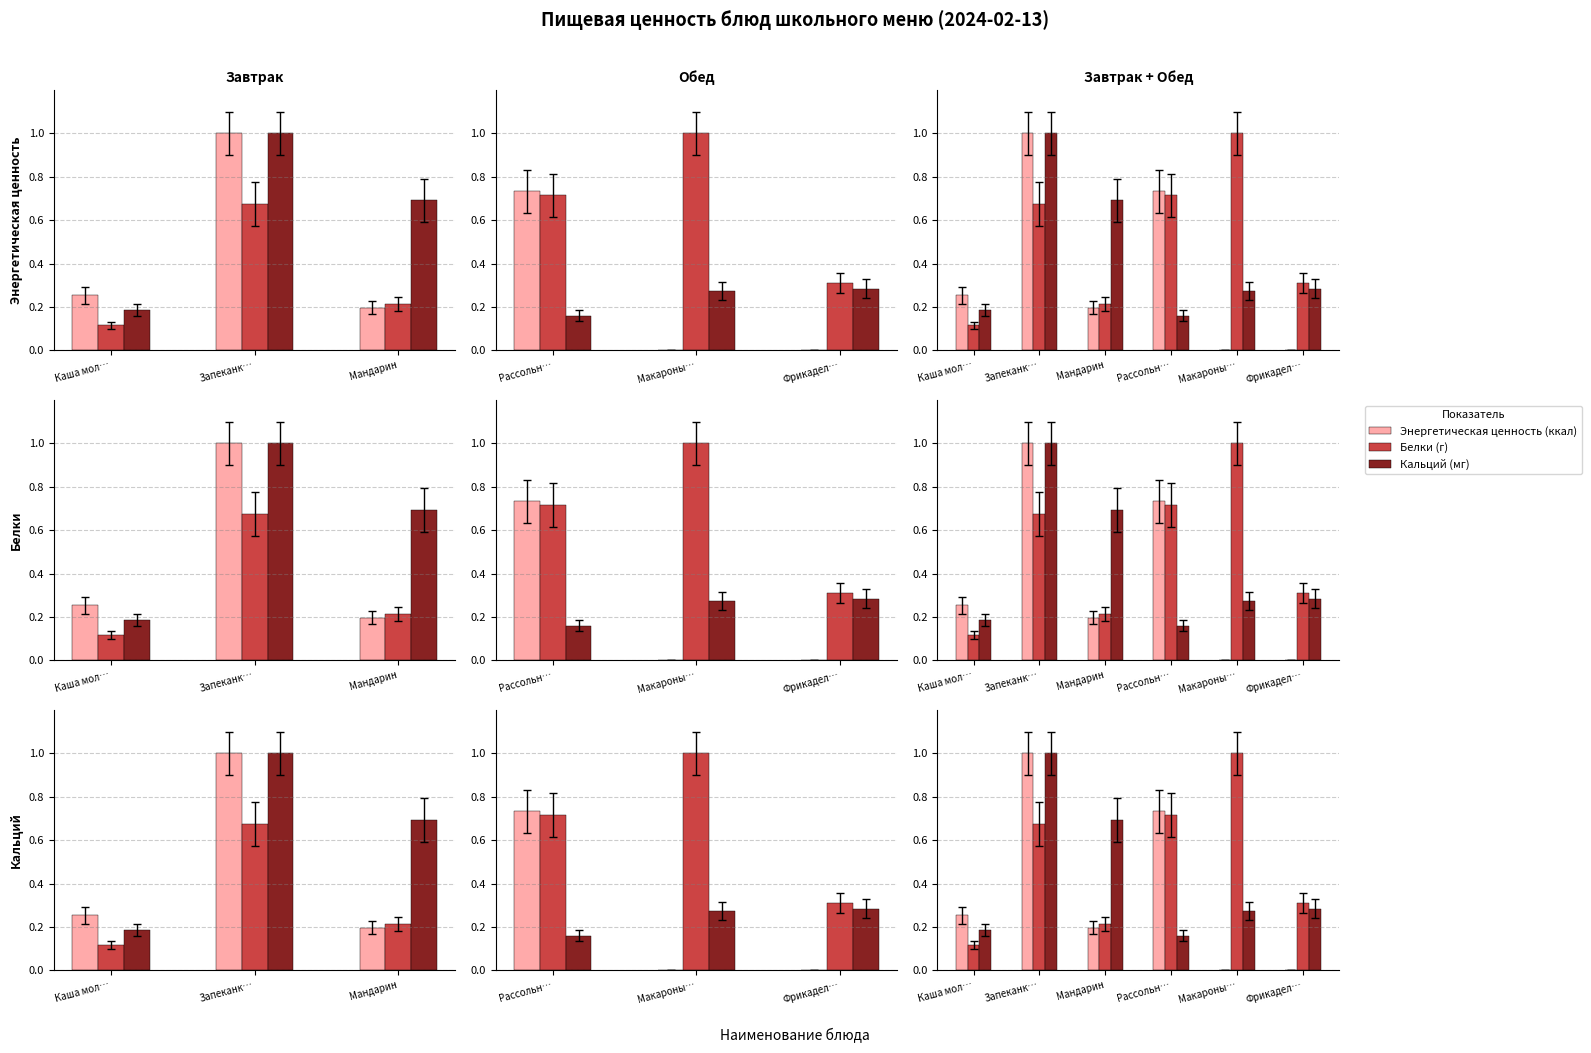

What is the sum of the Кальций (мг) values at Рассольн… and Фрикадел…?

0.4